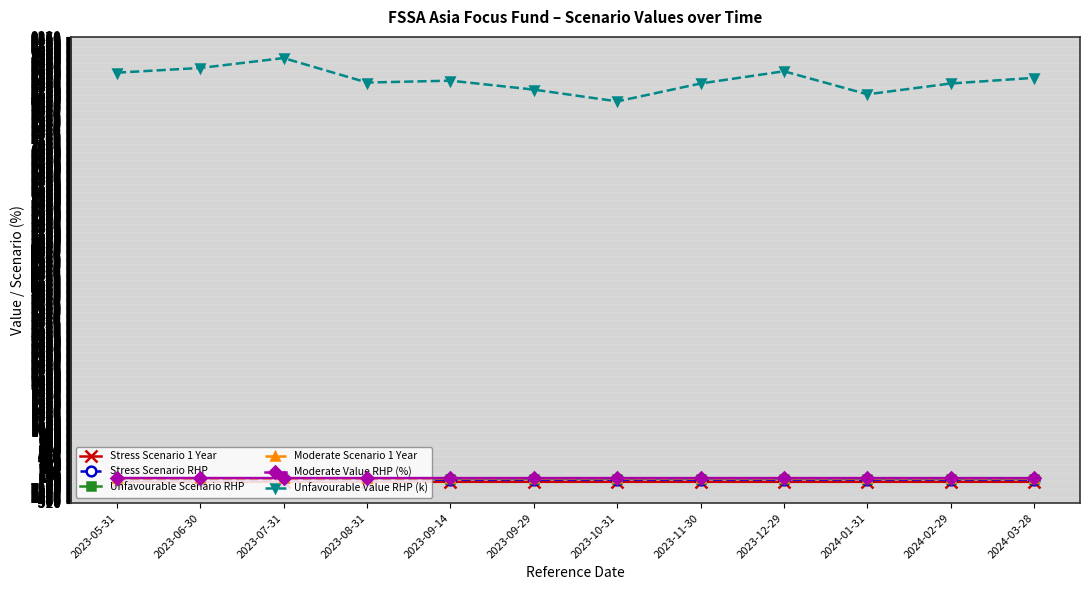

True or false: Unfavourable Value RHP (k) has a value of 11338.6 at 2024-01-31.

False